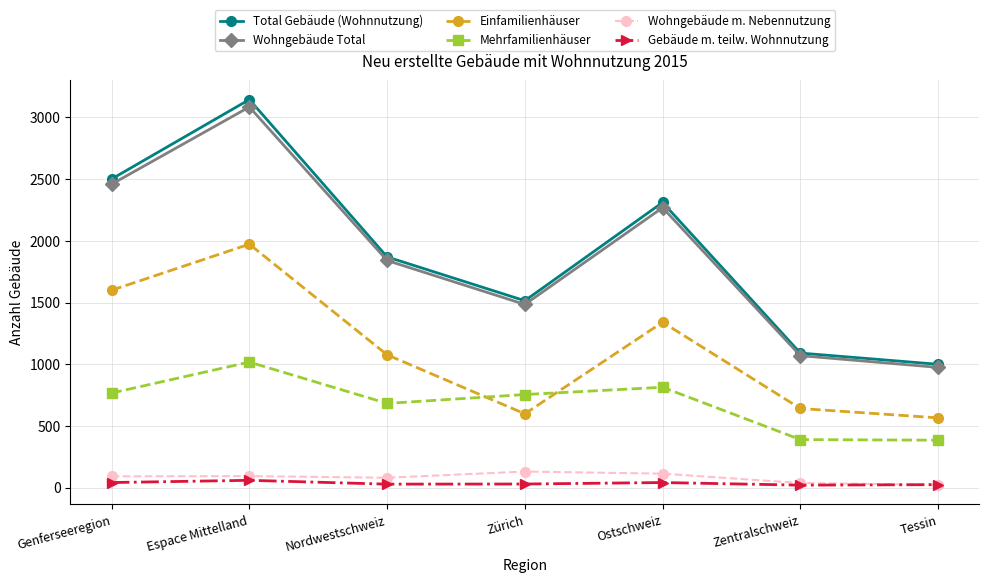

At which category is the sum across all series the highest?

Espace Mittelland